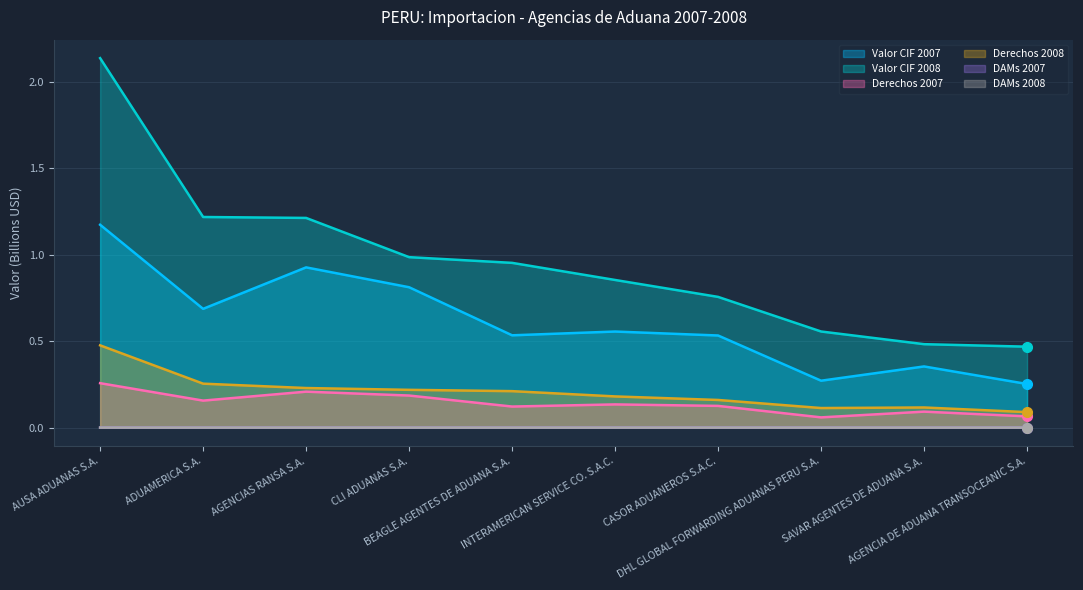

How many intersections are there between DAMs 2008 and DAMs 2007?

2